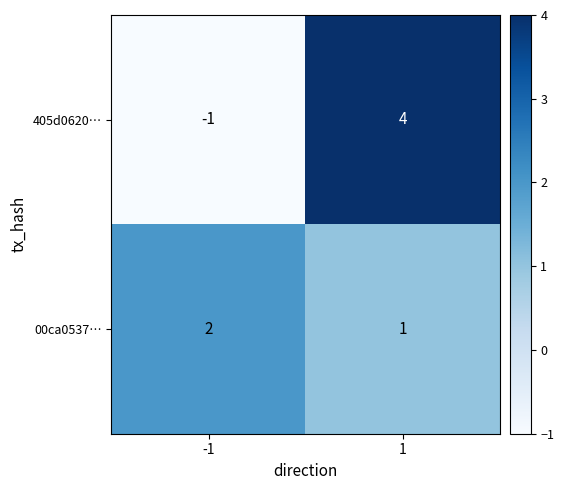

What is the highest value of the 405d0620… series?

4